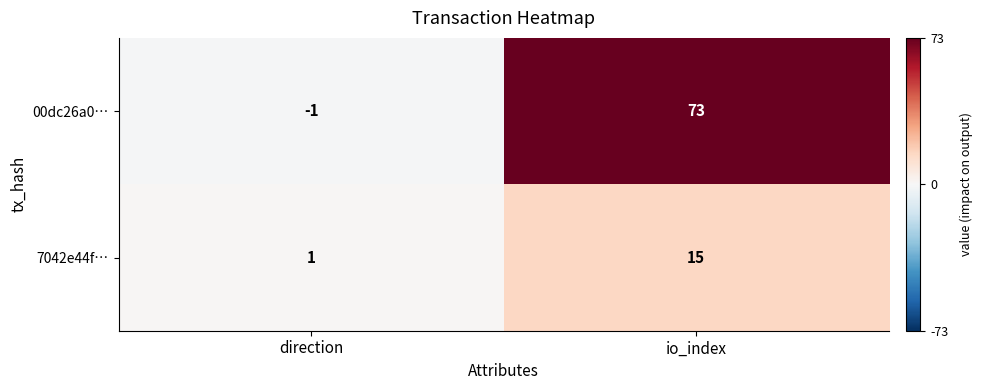

Where is 00dc26a0… nearest to the value 36?

direction